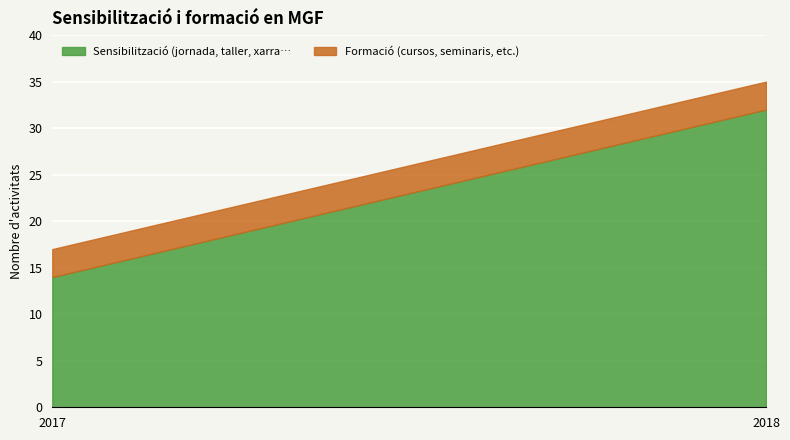

What is the spread (max minus min) of values at 2017?

11